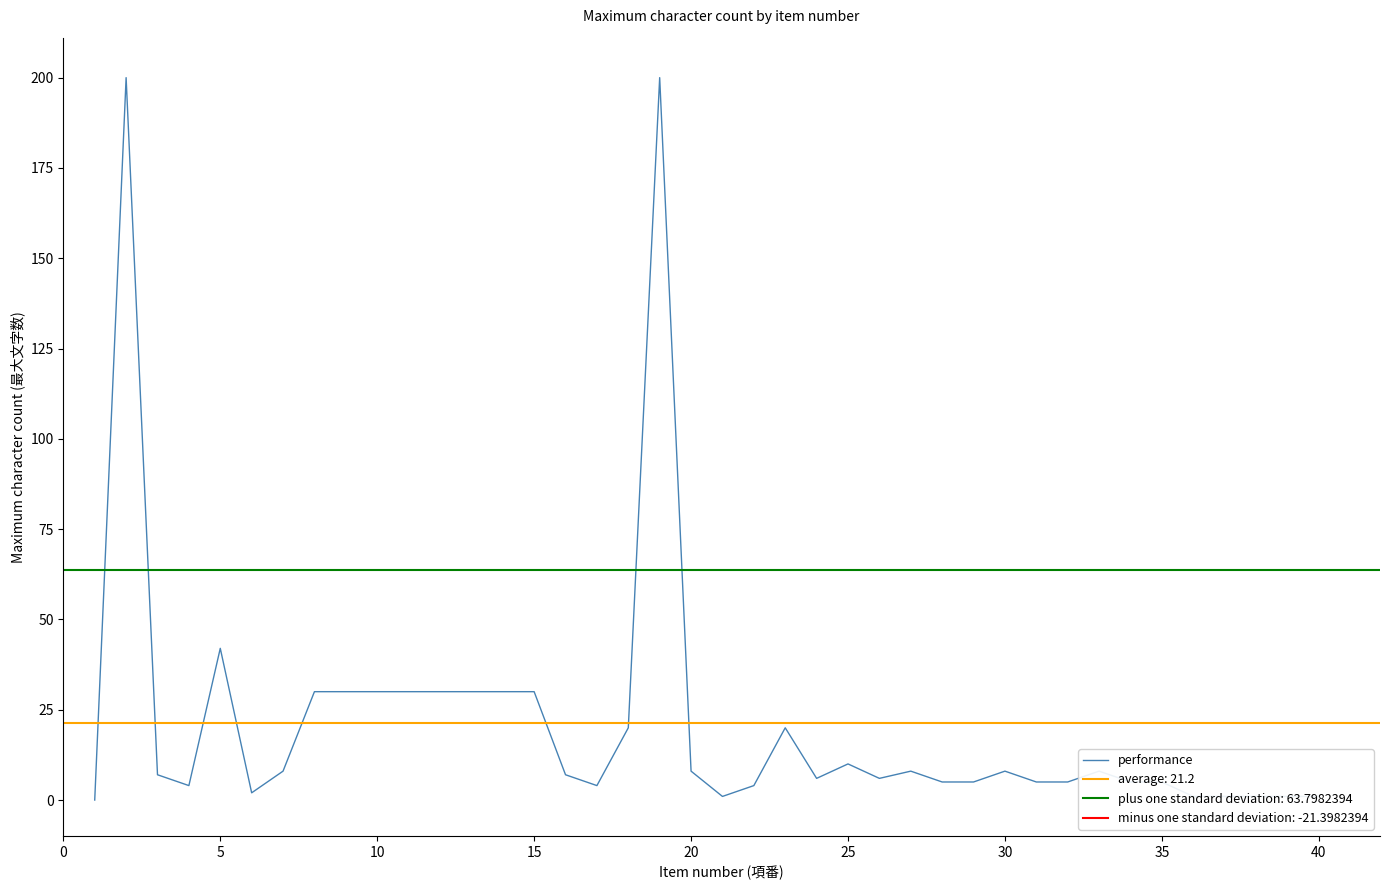

How many interior local peaks (higher than both neighbors) does the data have?

8